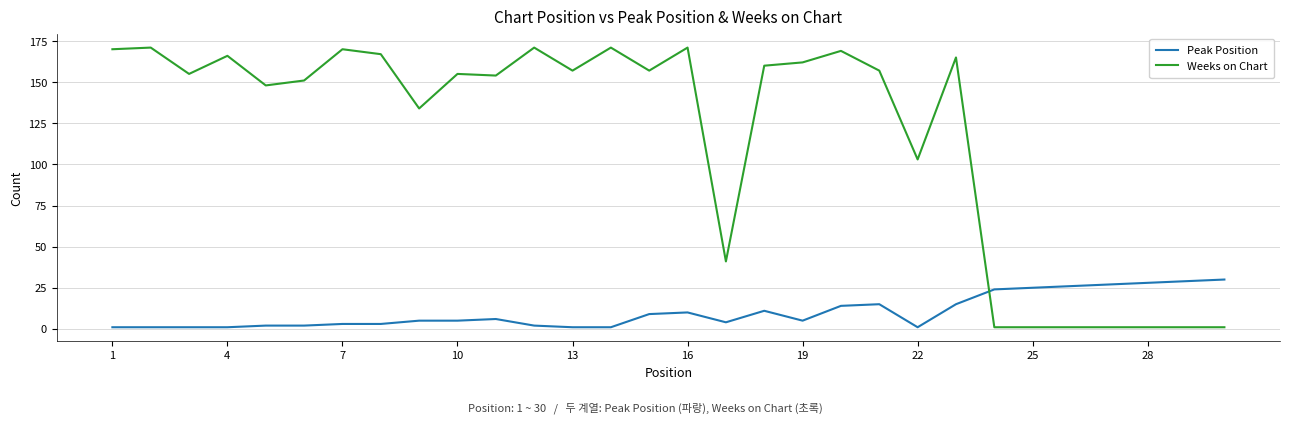

Which series has the widest spread of values?

Weeks on Chart